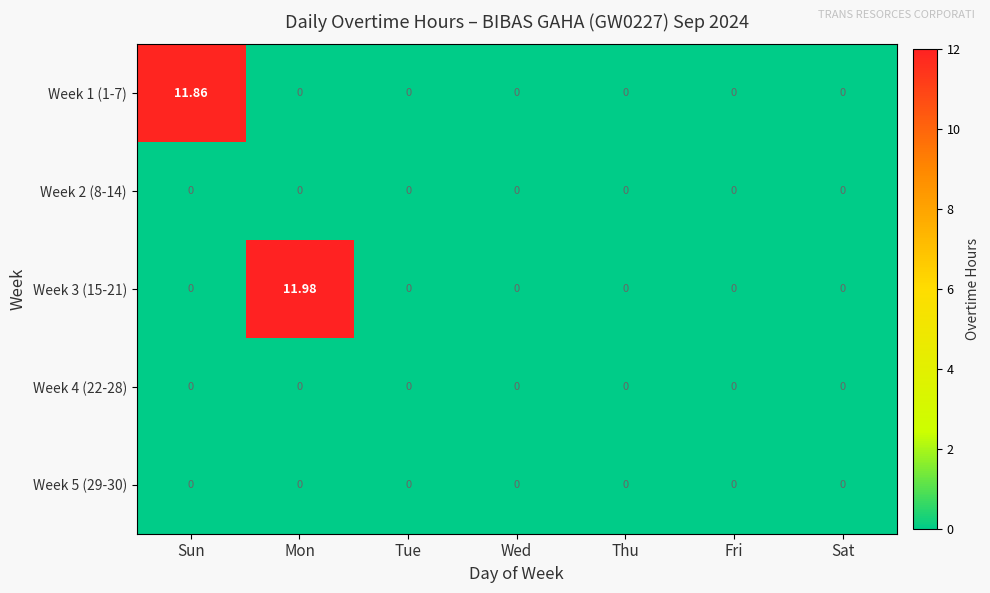

At how many categories does at least one series exceed 4?

2